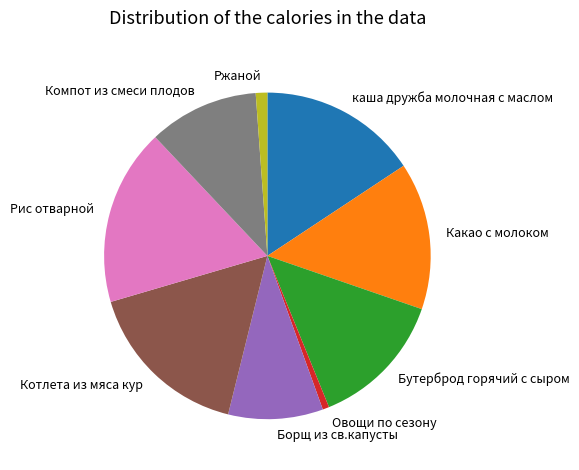

Is it true that Борщ из св.капусты is 17% of the pie?

False